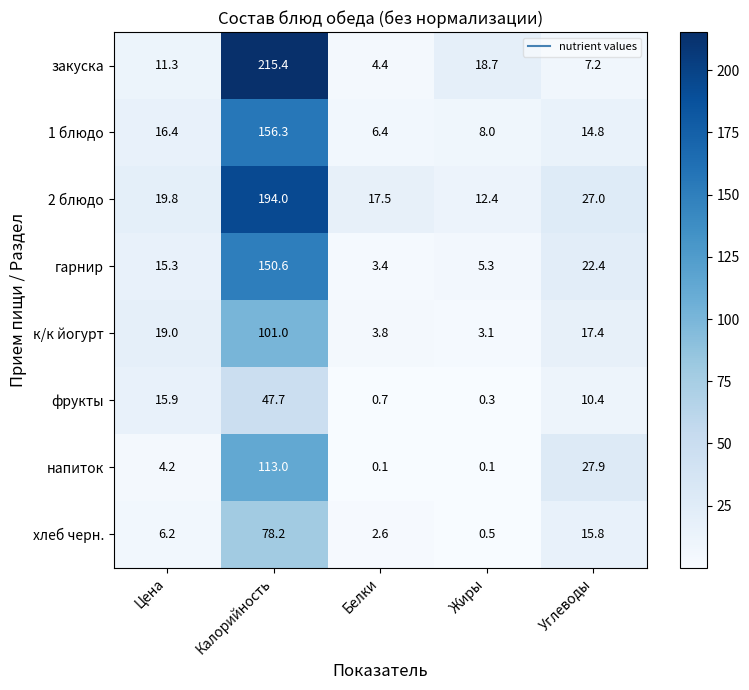

List the series in order of their peak value, highest first.

закуска, 2 блюдо, 1 блюдо, гарнир, напиток, к/к йогурт, хлеб черн., фрукты